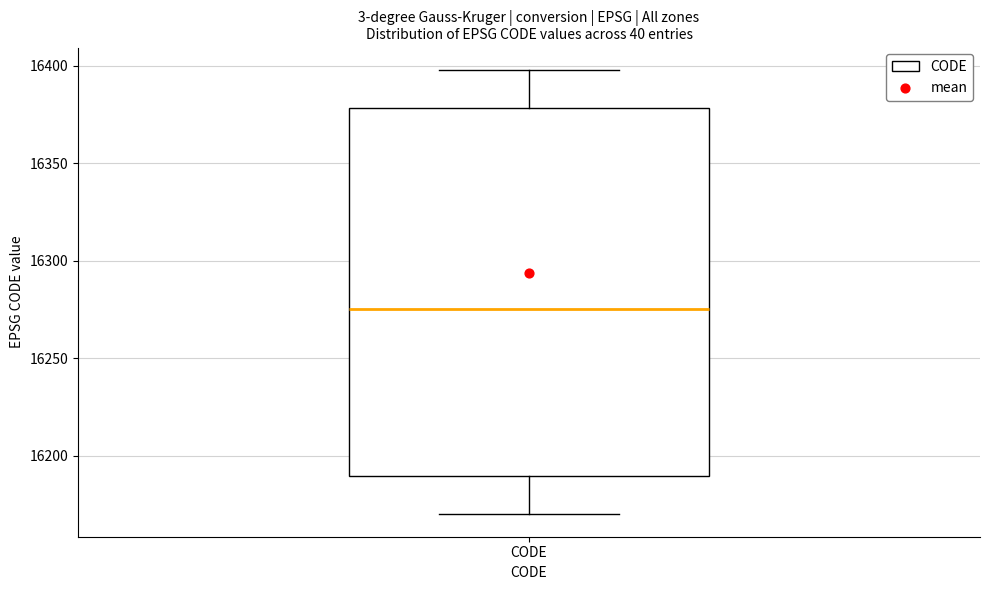

Read this box plot against the y-axis: the position of the median line, the range covered by the box, and the ends of both whiskers. The values are not printed on the chart, so give them approximately, as read against the axis.

median 16275, box 16190 to 16380, whiskers 16170 to 16400